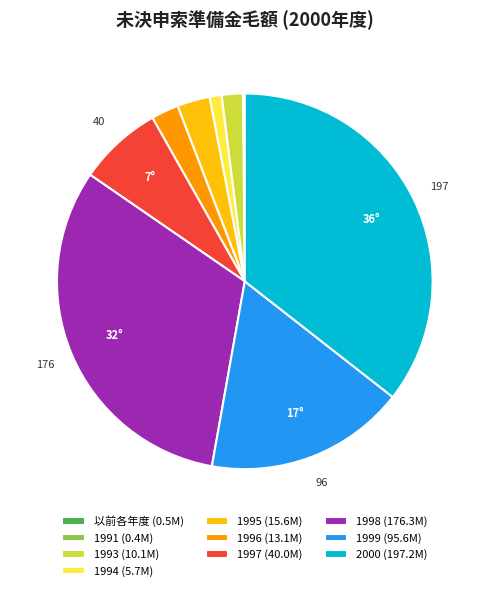

Combined, do 1998 (176.3M) and 1999 (95.6M) account for over 50%?

No